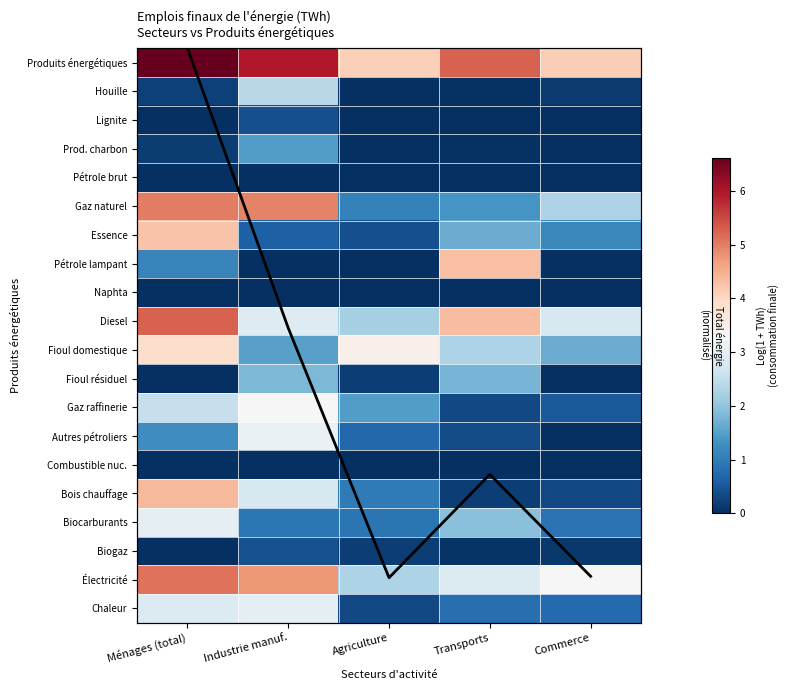

The value of Total par secteur at Transports is 8.5. True or false?

False